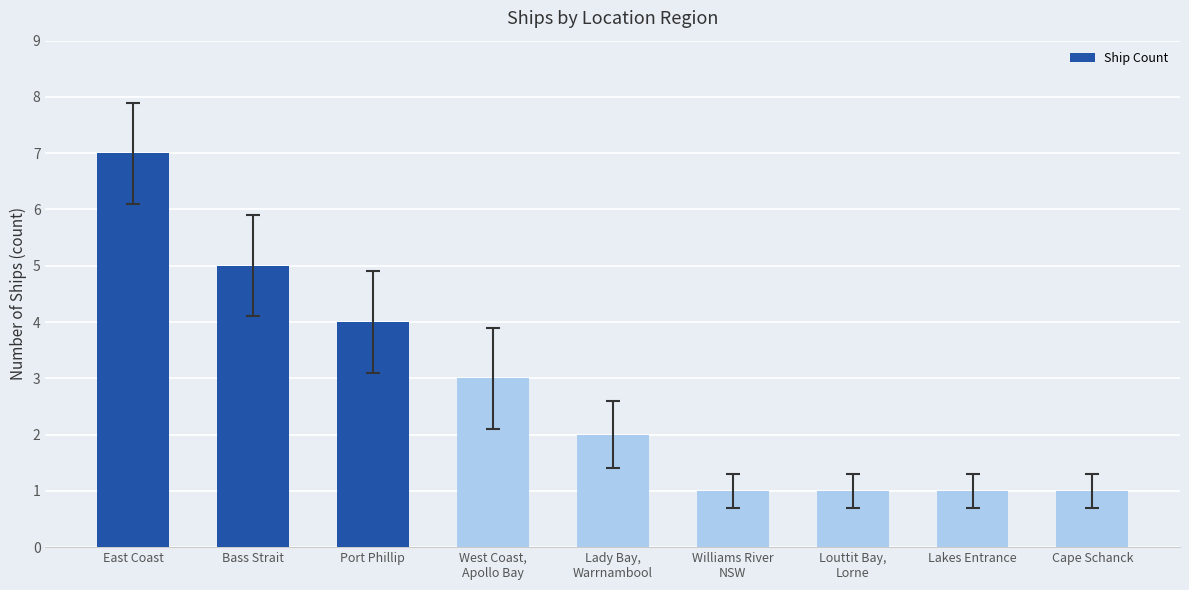

True or false: the data shows 1 at Lady Bay,
Warrnambool.

False